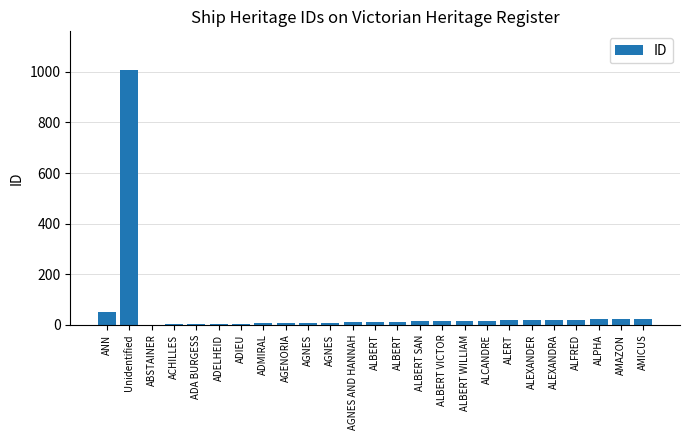

The chart shows a value of 30 at ALEXANDER. True or false?

False